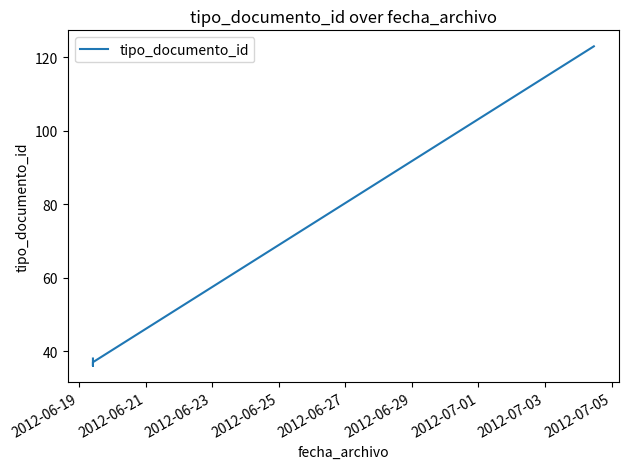

Count the number of data series in this chart.

1